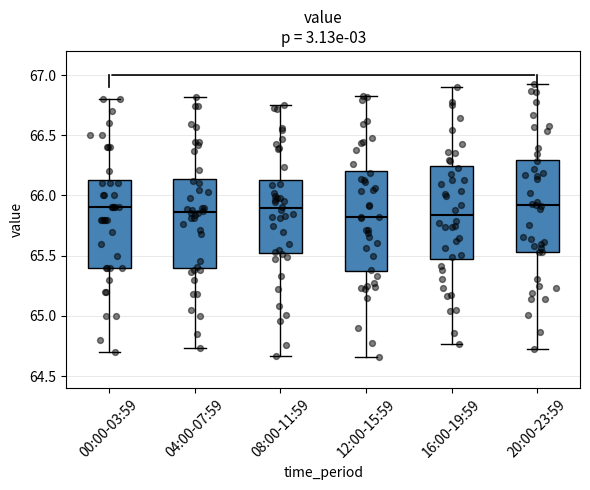

Reading left to right, read every box against the y-axis: the position of its median line, the range the box covers, and the ends of its whiskers. The values are not printed on the chart, so give them approximately, as read against the axis.

00:00-03:59: median 65.90, box 65.40 to 66.15, whiskers 64.70 to 66.80
04:00-07:59: median 65.85, box 65.40 to 66.15, whiskers 64.75 to 66.80
08:00-11:59: median 65.90, box 65.55 to 66.15, whiskers 64.65 to 66.75
12:00-15:59: median 65.80, box 65.35 to 66.20, whiskers 64.65 to 66.85
16:00-19:59: median 65.85, box 65.45 to 66.25, whiskers 64.75 to 66.90
20:00-23:59: median 65.90, box 65.55 to 66.30, whiskers 64.70 to 66.95